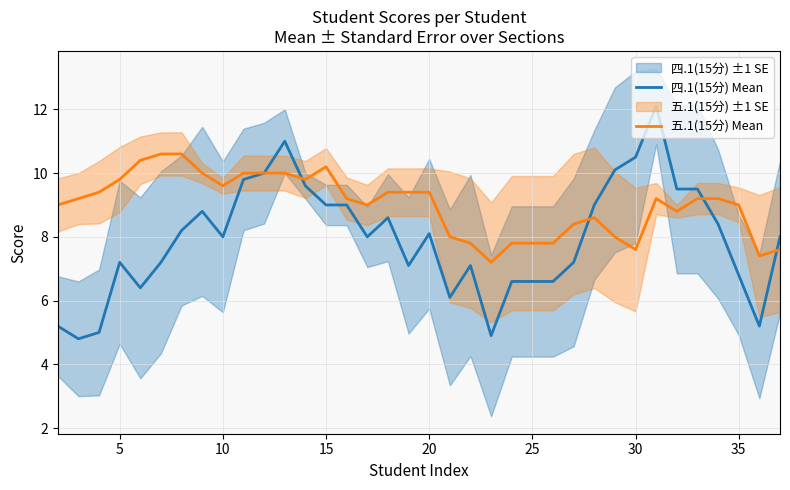

What is the highest value of the 五.1(15分) Mean series?

10.6